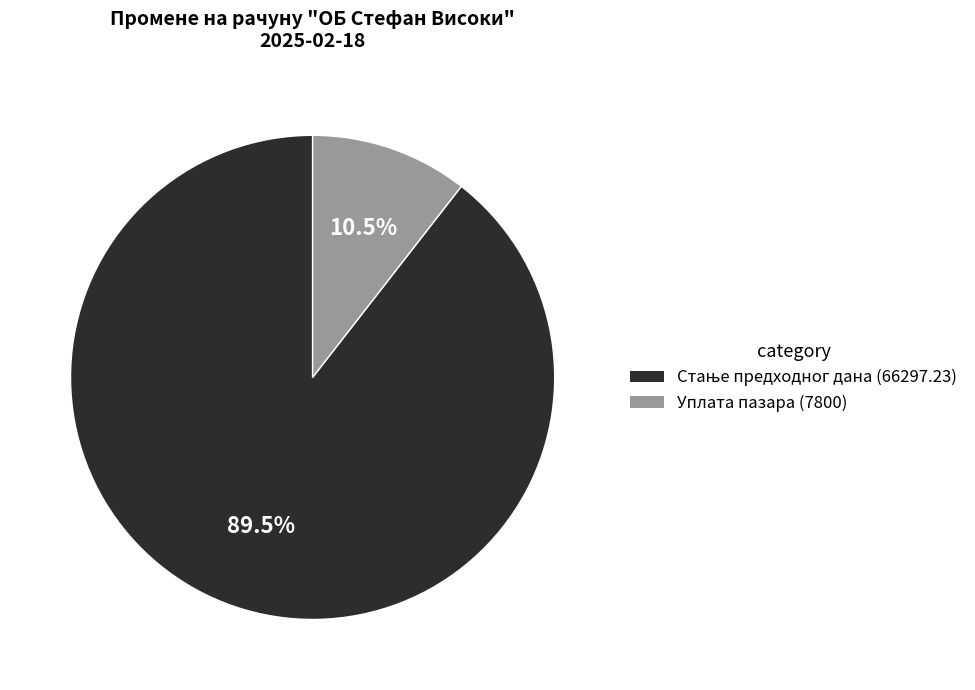

Does any single category account for the majority?

Yes